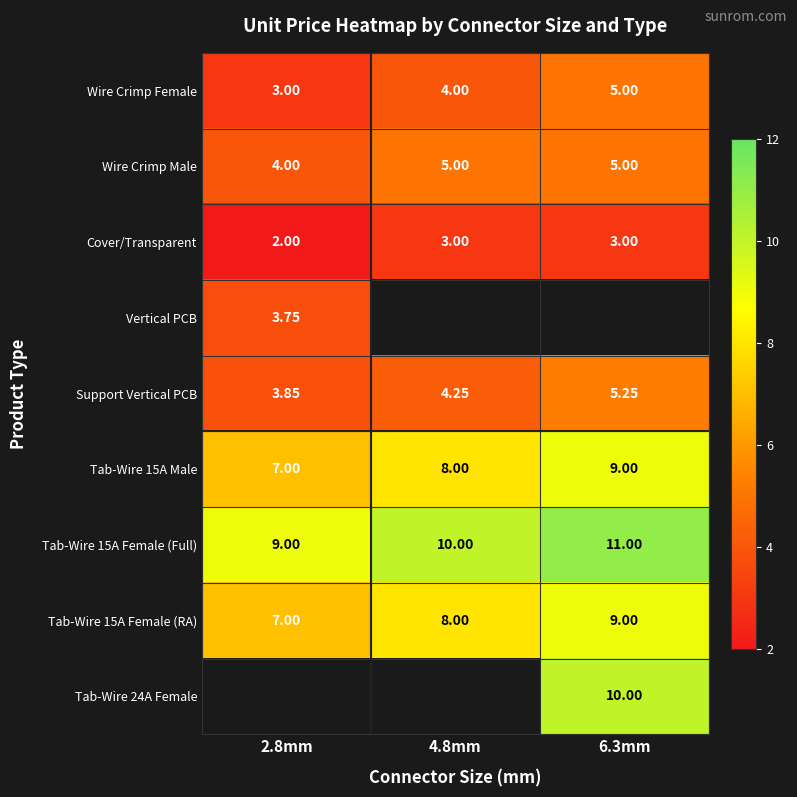

Count the number of categories in the chart.

3